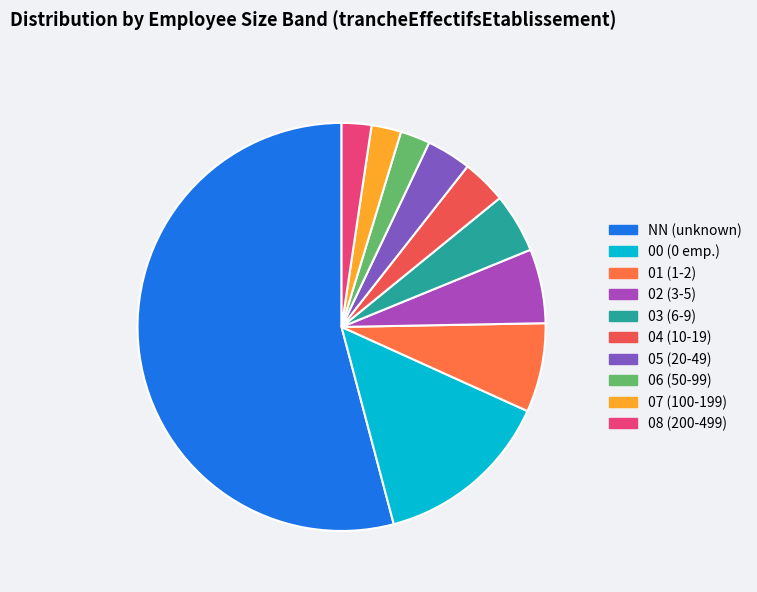

Count the number of slices in the pie.

10